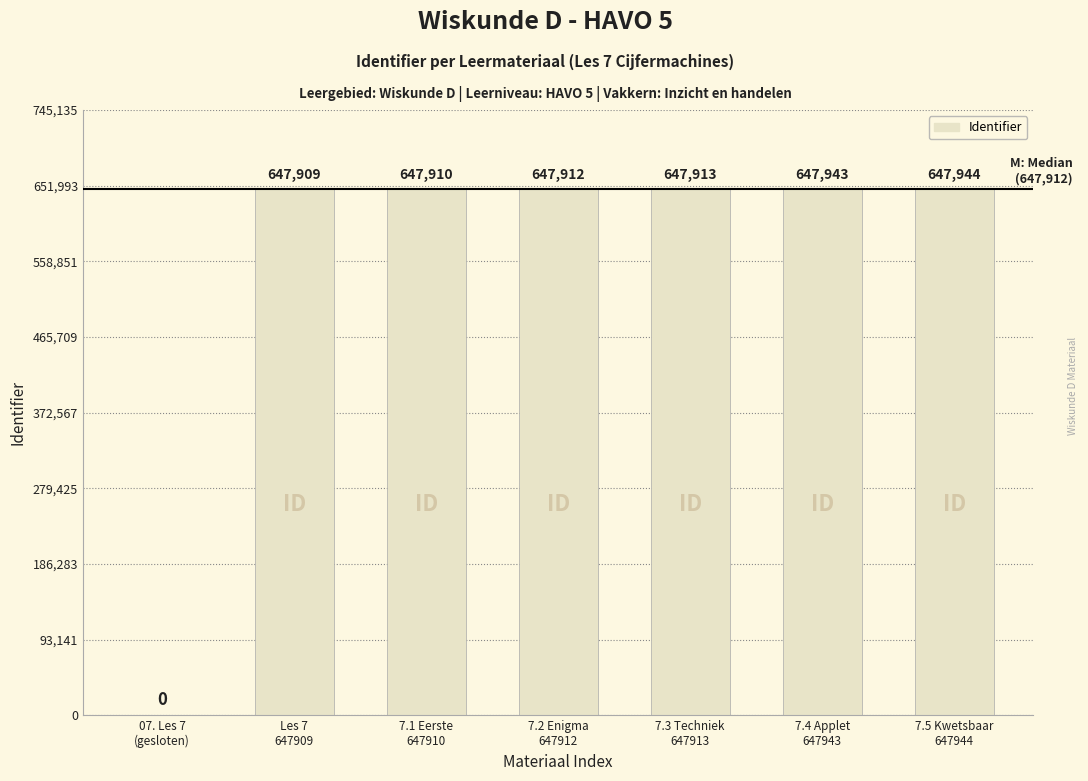

Are the bars horizontal?

No